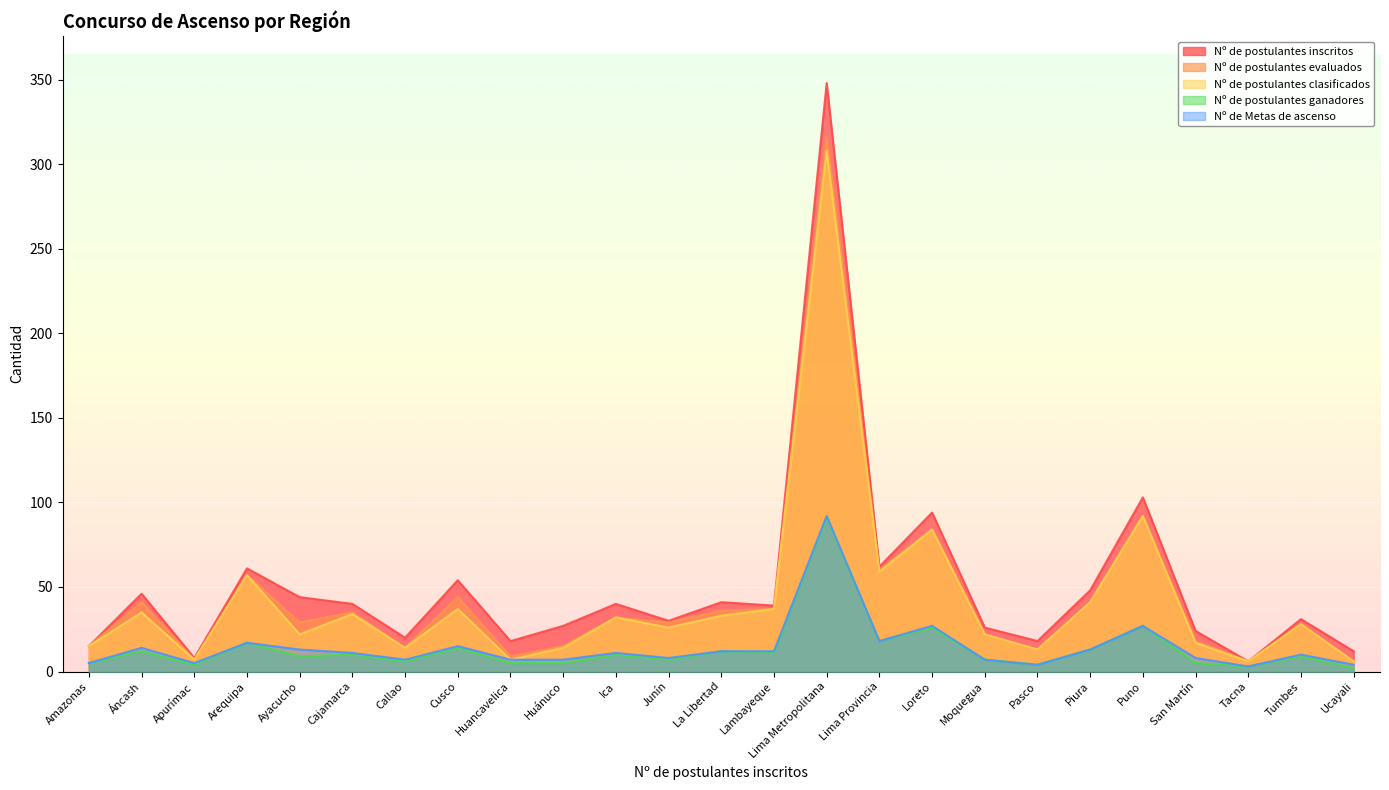

Where does the Nº de Metas de ascenso series first go above 11?

Áncash